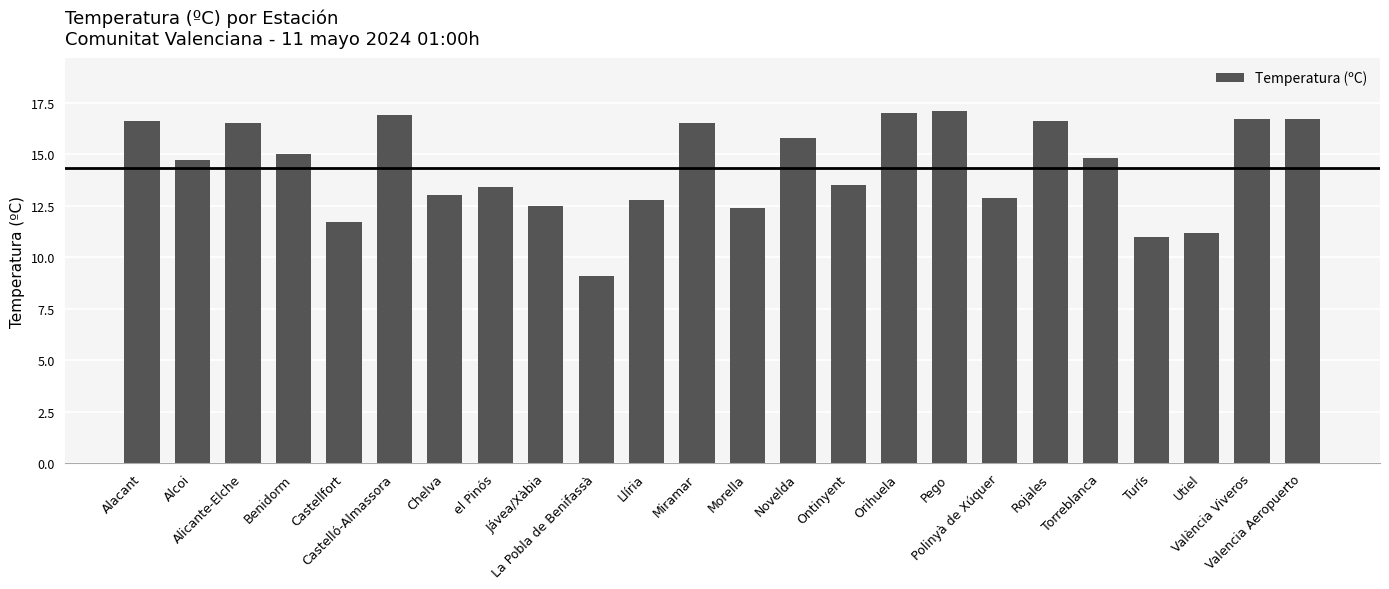

Which has a higher value, Polinyà de Xúquer or Morella?

Polinyà de Xúquer